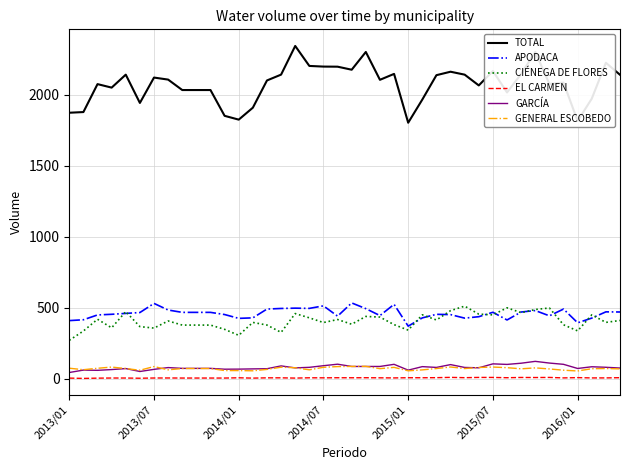

True or false: GENERAL ESCOBEDO and CIÉNEGA DE FLORES cross at least once.

False